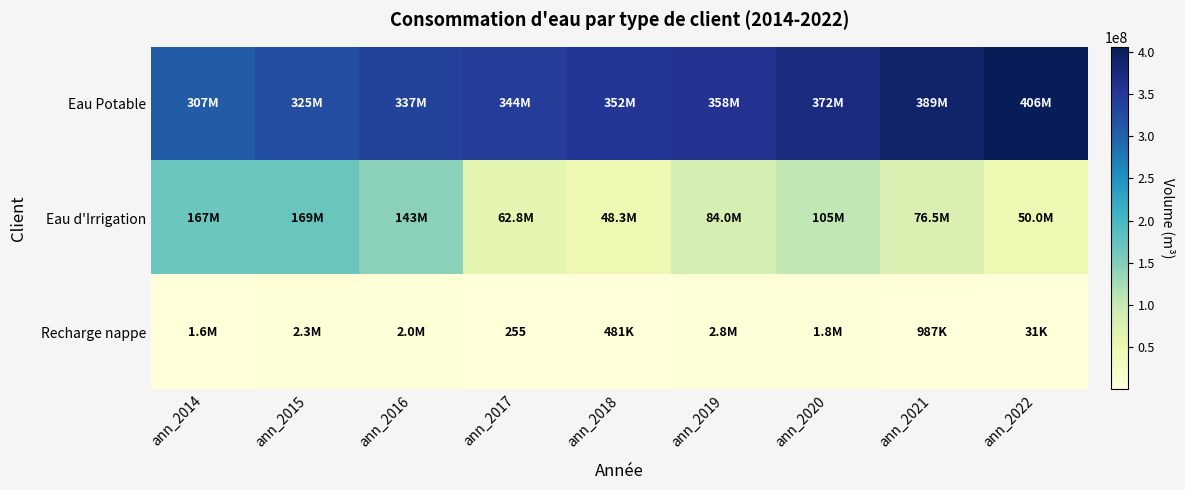

Between ann_2015 and ann_2018, which is larger?

ann_2018